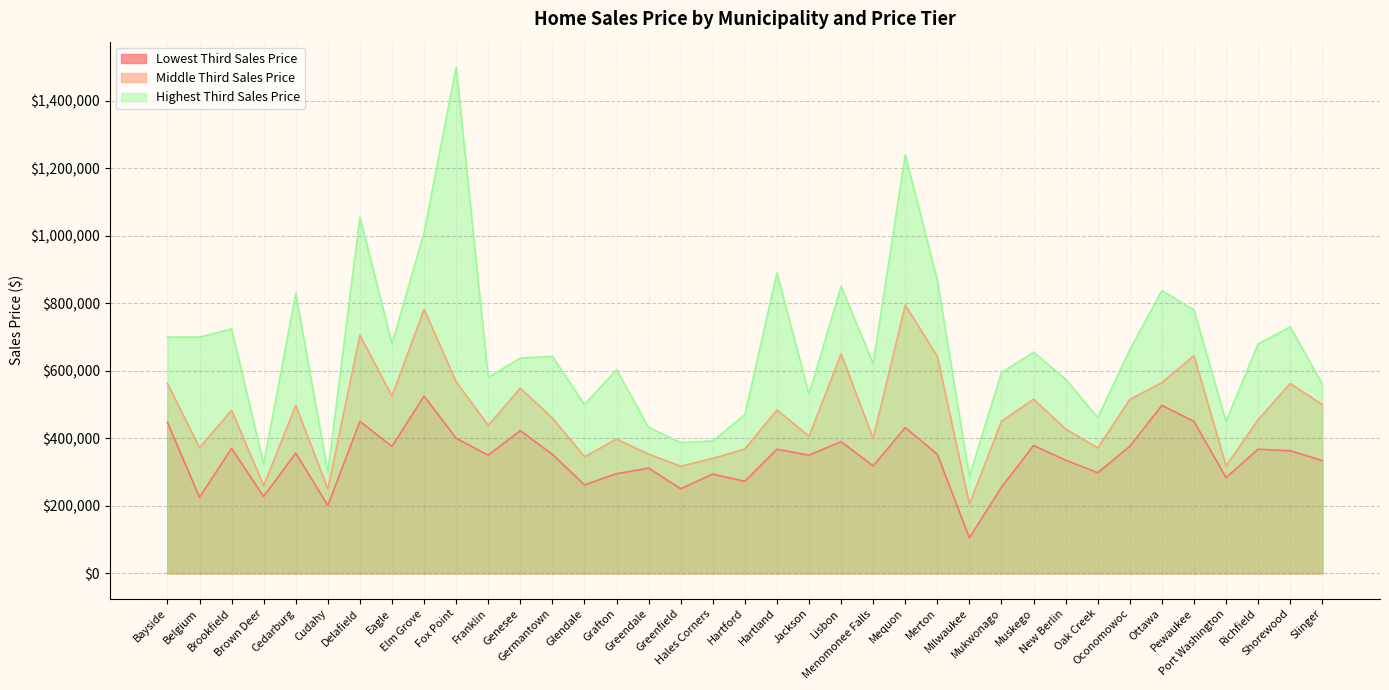

Reading right to left, extract all data points from this chart.

Lowest Third Sales Price: 334000	363000	367550	283500	450000	497500	376000	298000	335000	378500	255000	105000	352500	431750	318000	390000	350000	367500	272500	293750	250450	311500	295000	262000	352500	422500	349900	400000	525000	376000	450000	201000	356000	227500	370000	225000	447500
Middle Third Sales Price: 499950	562500	455000	318000	645000	565000	515000	371325	427500	515750	450550	205000	643000	795000	400000	650000	406000	484000	368500	340500	317500	353000	397500	345500	460000	548500	438250	567500	782000	525000	705500	250000	497450	260000	483000	372500	562500
Highest Third Sales Price: 560900	730000	680000	449950	780000	837500	663000	461000	575000	655000	595000	287000	867500	1240500	621275	850500	530000	890000	470000	392150	387500	432000	603000	499900	642450	638000	580000	1500000	1010000	680000	1055000	299600	830000	324000	724000	699900	700000